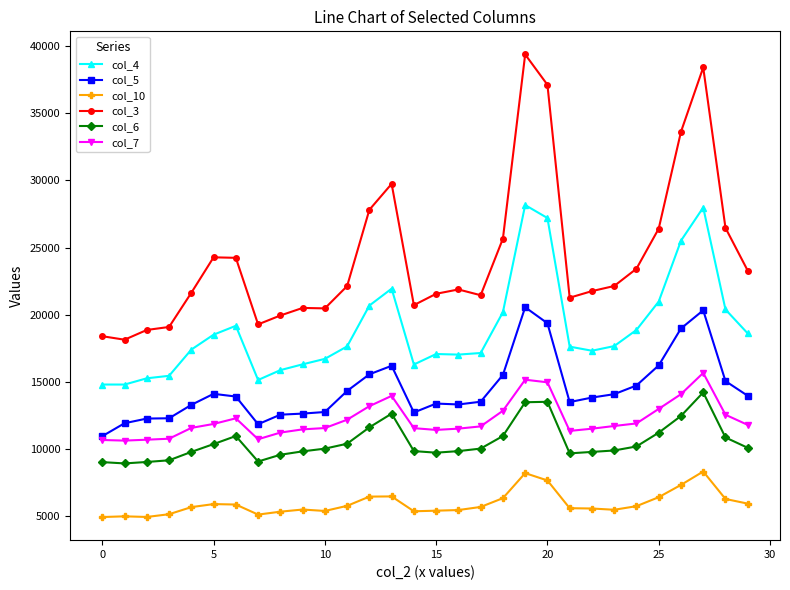

What is the difference between the maximum and minimum values in the col_3 series?

21210